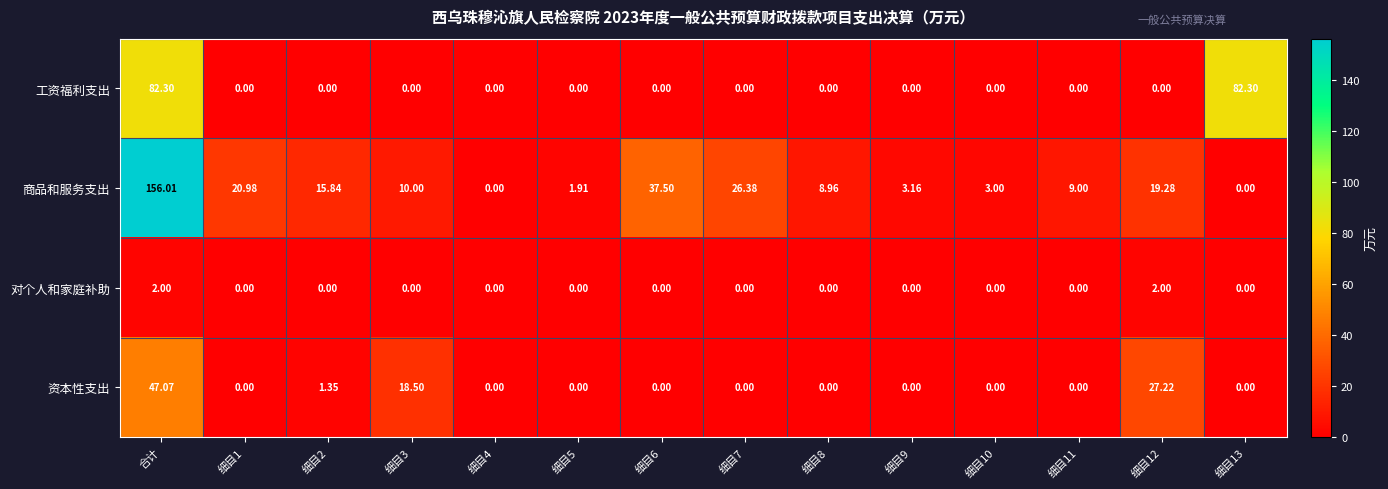

Which series has the widest spread of values?

商品和服务支出